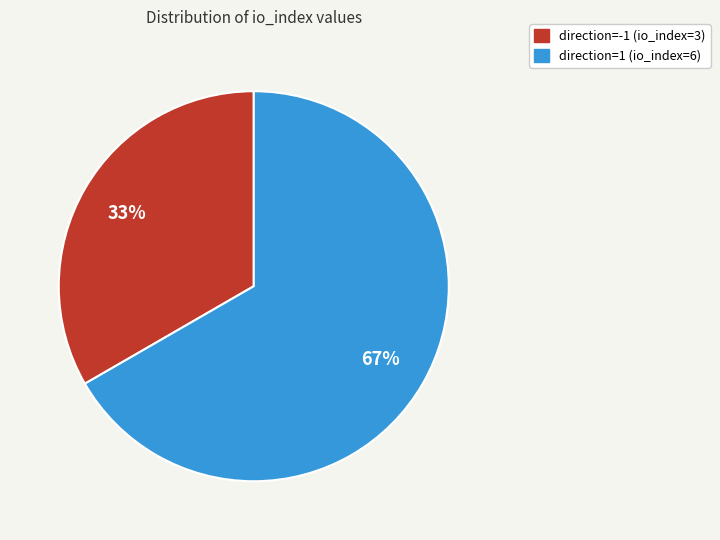

To the nearest percent, what is the average slice percentage?

50%